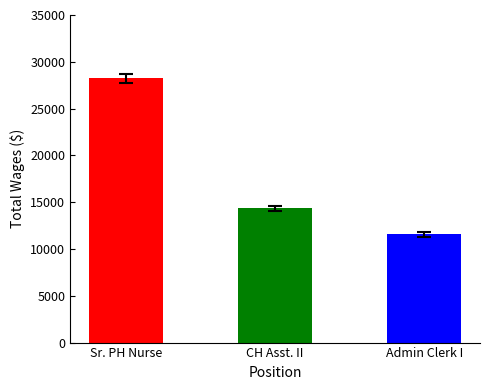

Rank the categories by value from lowest to highest.

Admin Clerk I, CH Asst. II, Sr. PH Nurse